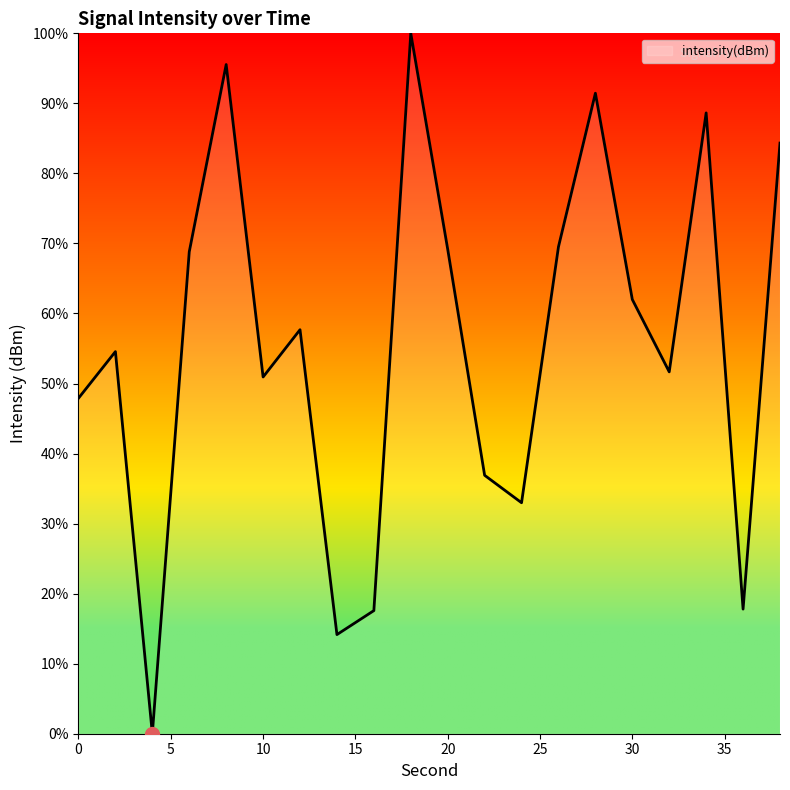

What is the greatest value displayed?

100.0